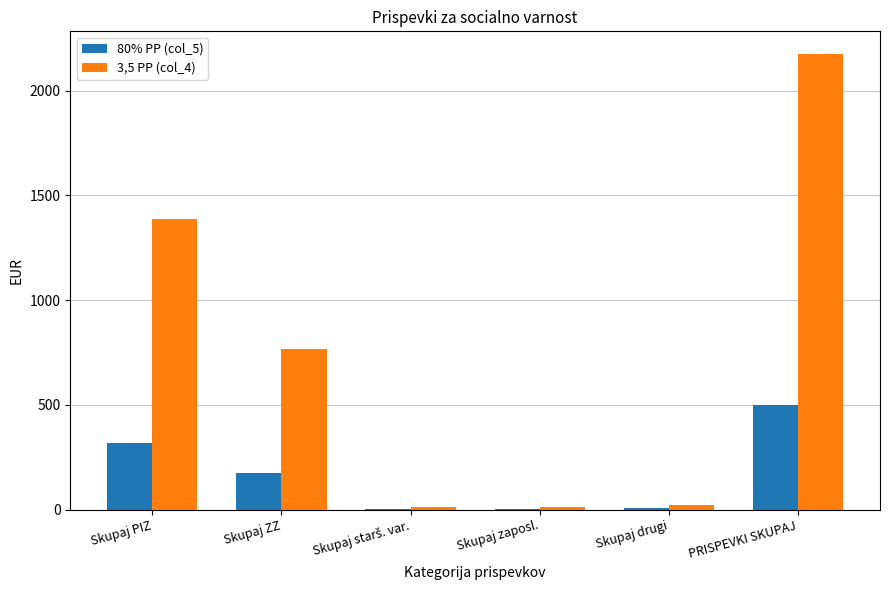

Is it true that 3,5 PP (col_4) equals 765.9 at Skupaj ZZ?

True